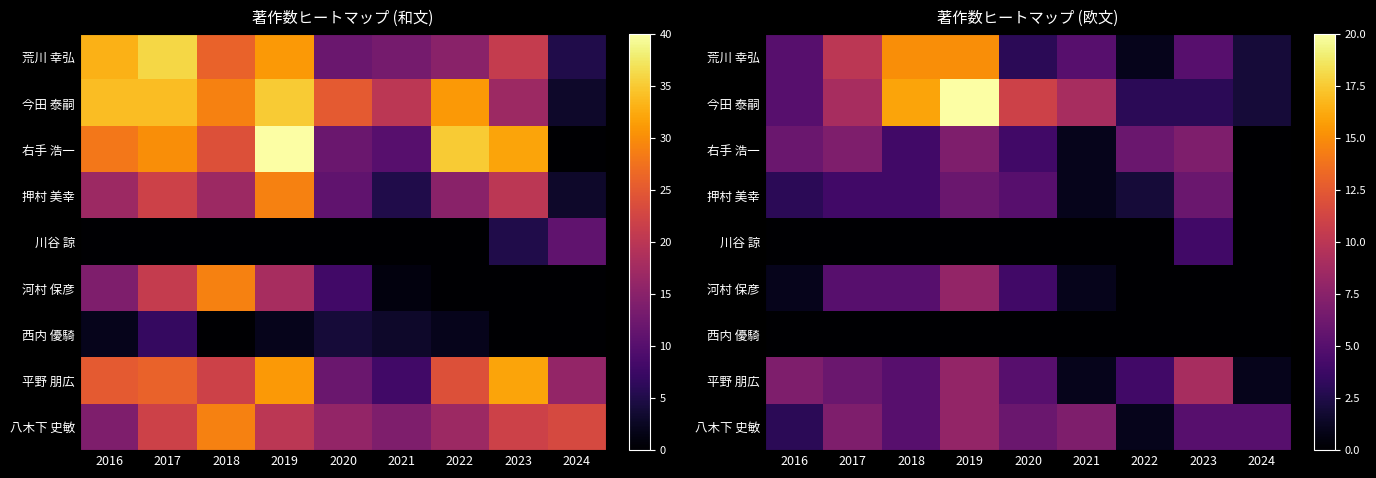

How many series are shown in this chart?

9